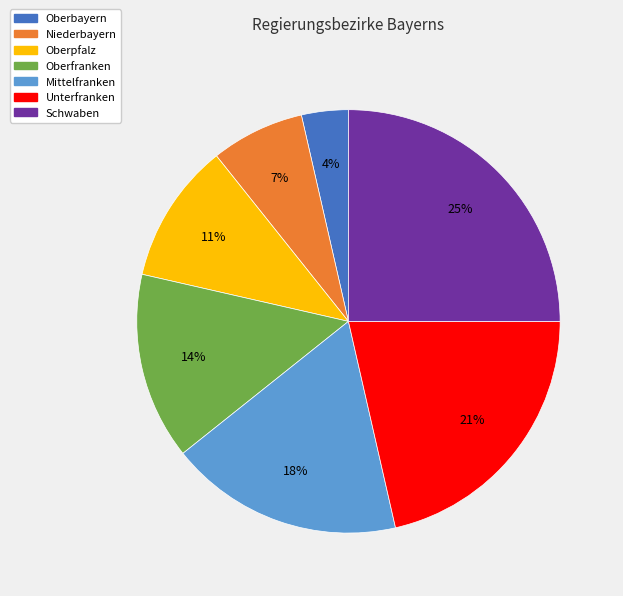

Between Schwaben and Unterfranken, which is larger?

Schwaben